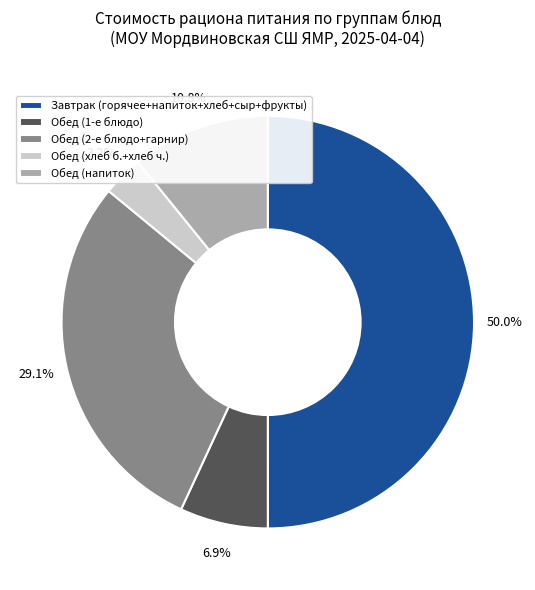

What is the largest slice in the pie chart?

Завтрак (горячее+напиток+хлеб+сыр+фрукты)